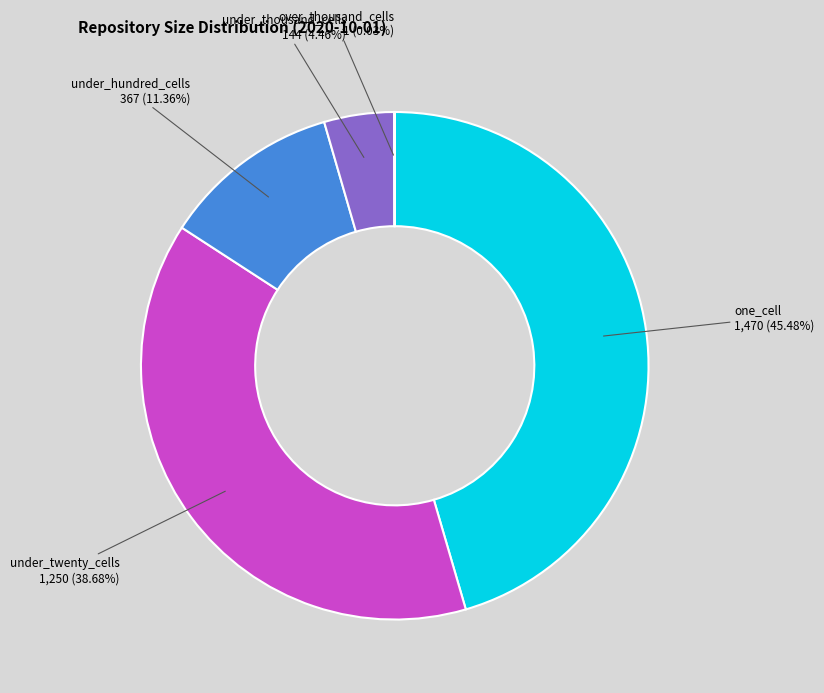

Which category has the biggest portion of the pie?

one_cell